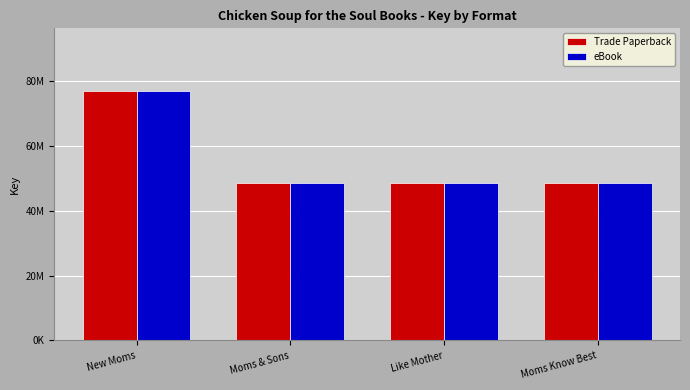

What is the greatest value displayed?

77054349